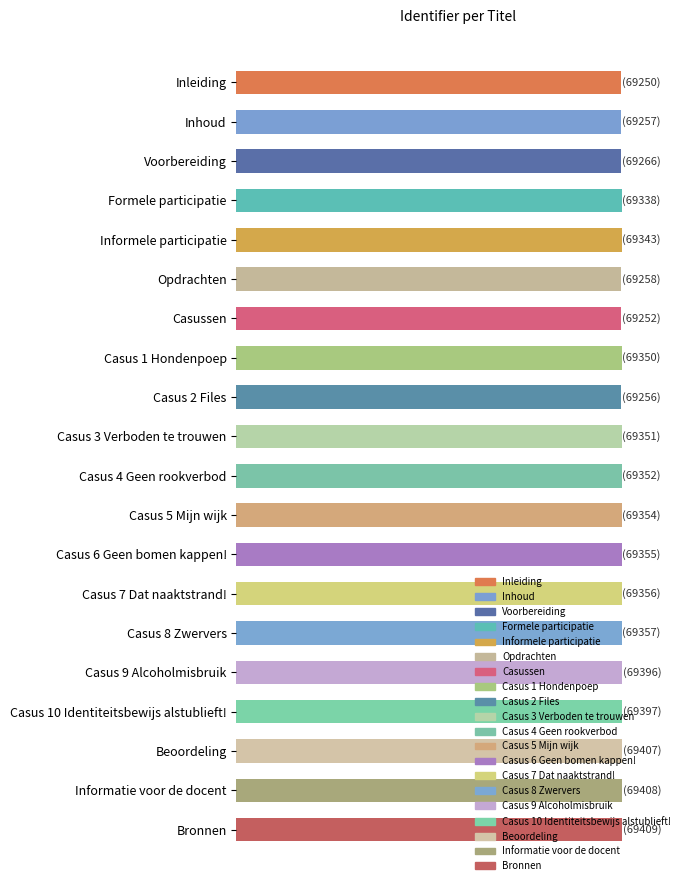

Are the bars horizontal?

Yes